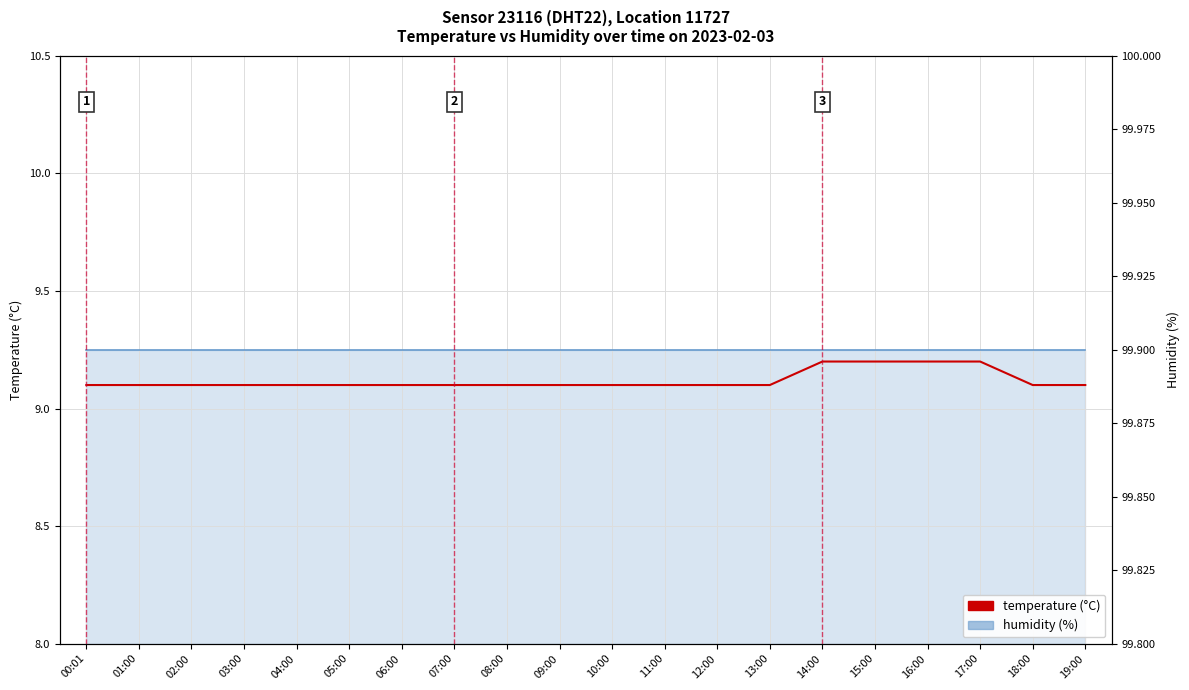

What are all the series names shown in the legend?

humidity, temperature